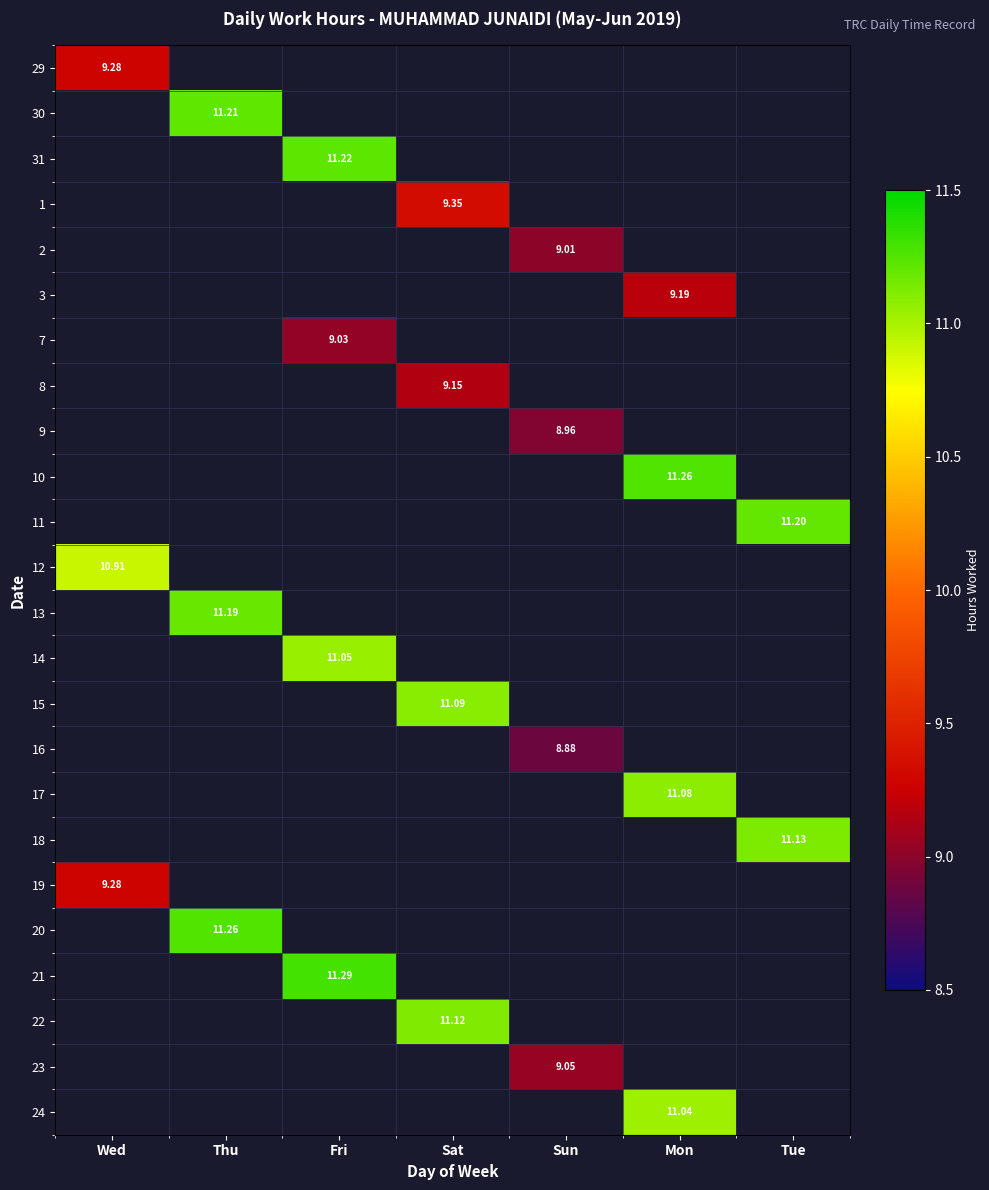

List the labels in order of 29 value, smallest first.

Thu, Fri, Sat, Sun, Mon, Tue, Wed